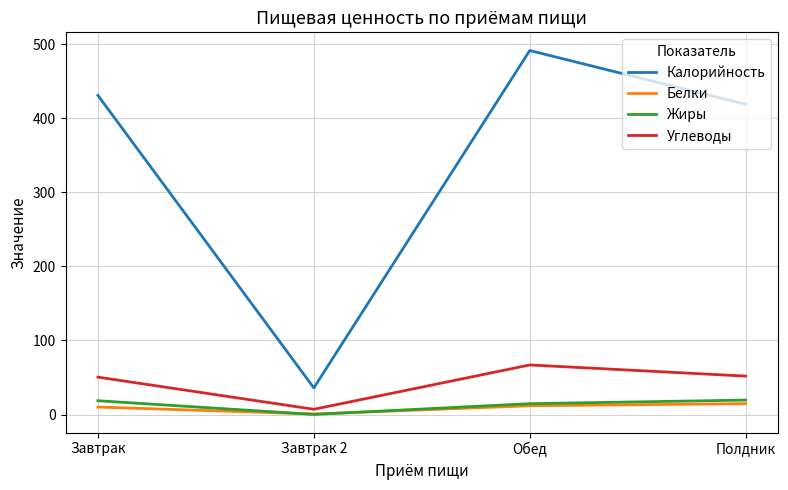

Read the Углеводы value at Полдник.

51.9